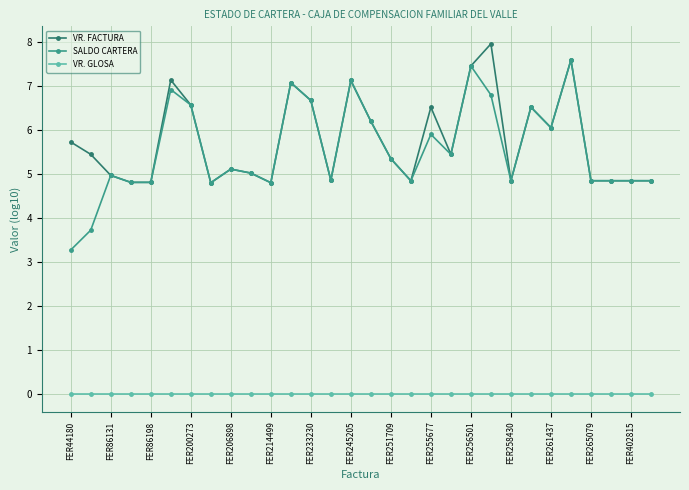

What is the maximum value shown in the chart?

8.0